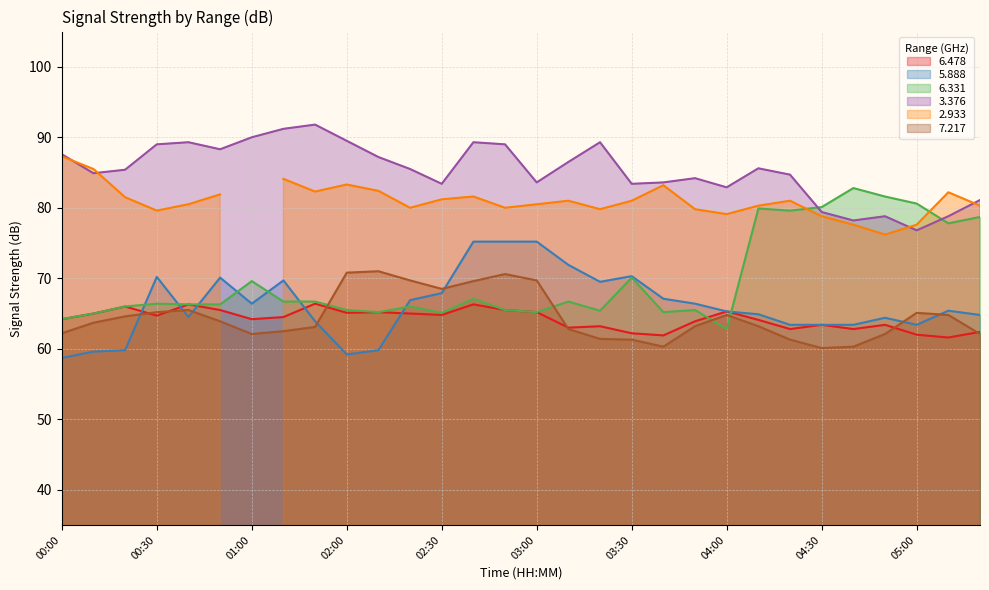

What is the label of the 19th point from the right?

02:20